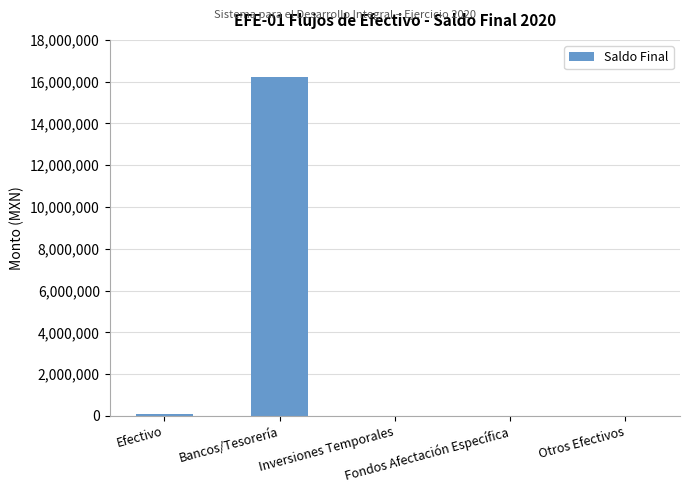

What is the sum of all values?

16354526.2